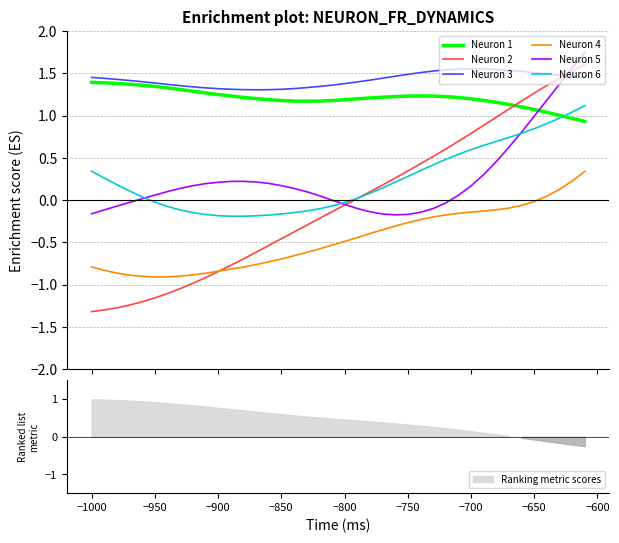

True or false: Neuron 3 and Neuron 6 intersect in this chart.

False